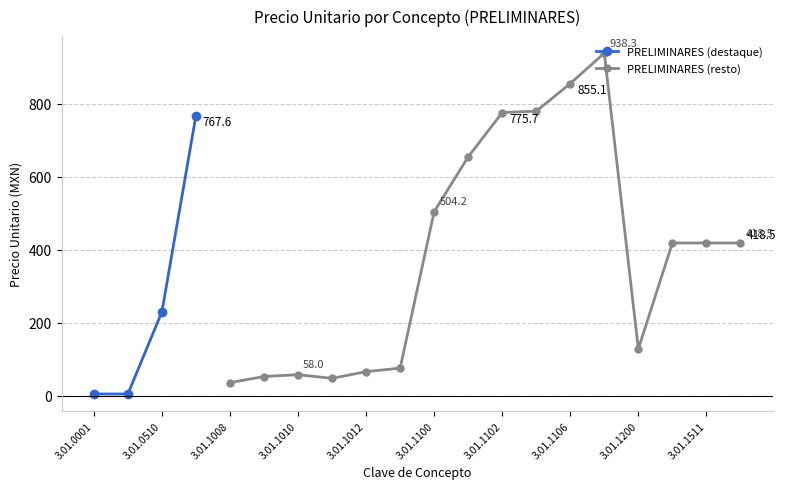

Does the chart display data point markers on the line(s)?

Yes